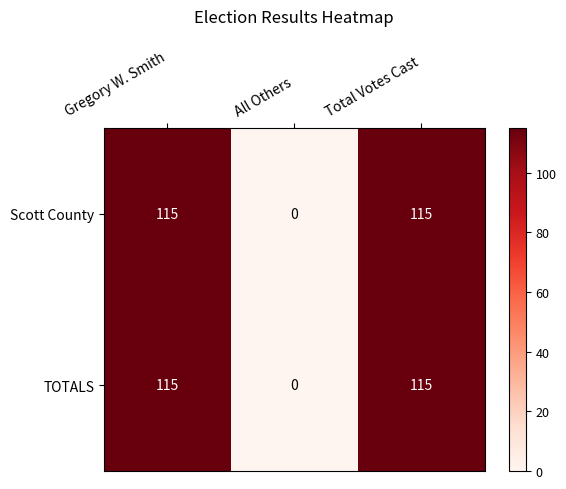

What is the total value across all series at Total Votes Cast?

230